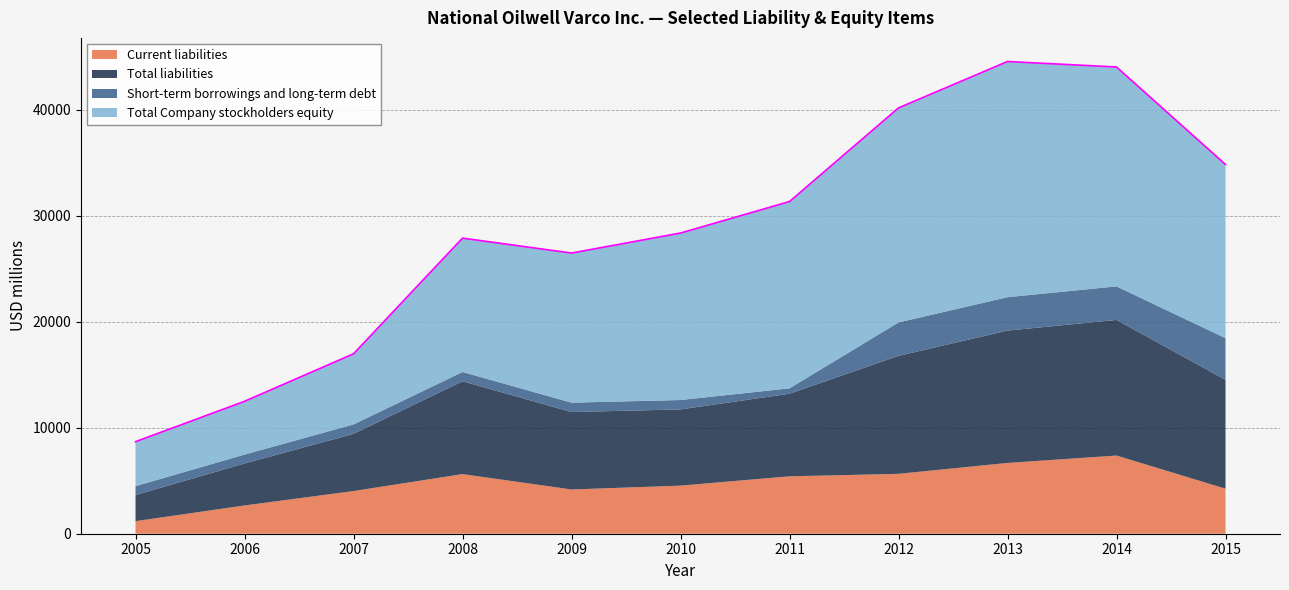

True or false: Current liabilities has more than 1 points higher than both neighbors.

True